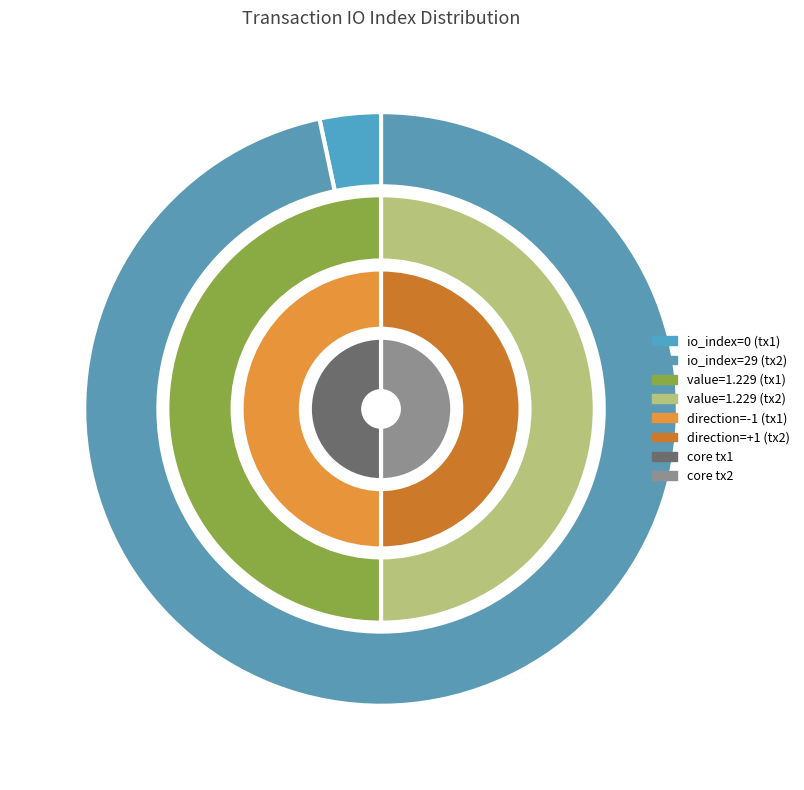

Is it true that value is 100% of the pie?

True